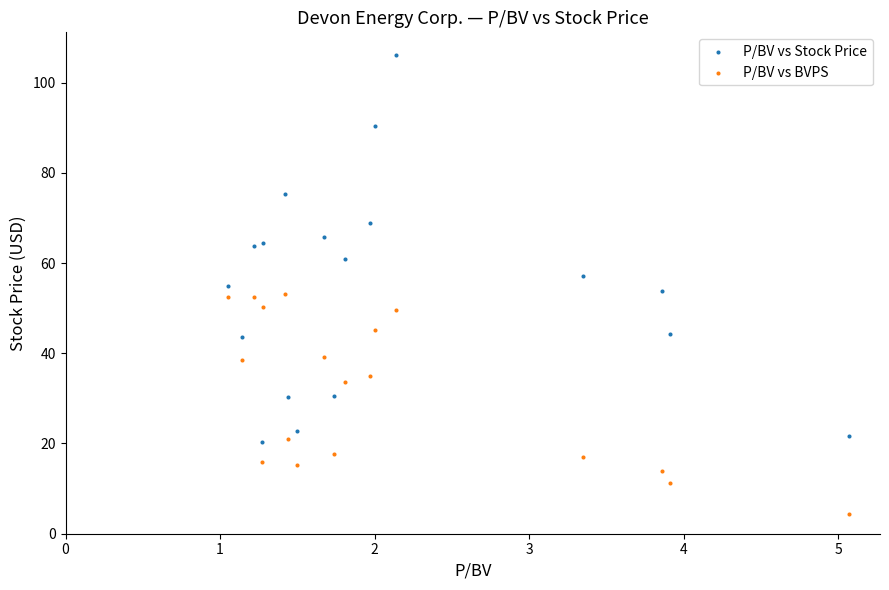

Across all data points, what is the range of X values (max minus min)?

4.0